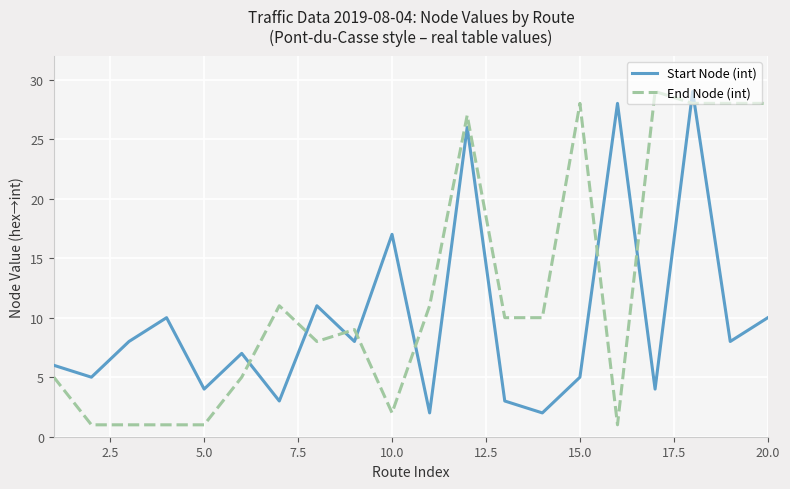

Reading left to right, list all the values displayed in this chart.

Start Node (int): 6	5	8	10	4	7	3	11	8	17	2	26	3	2	5	28	4	29	8	10
End Node (int): 5	1	1	1	1	5	11	8	9	2	11	27	10	10	28	1	29	28	28	28